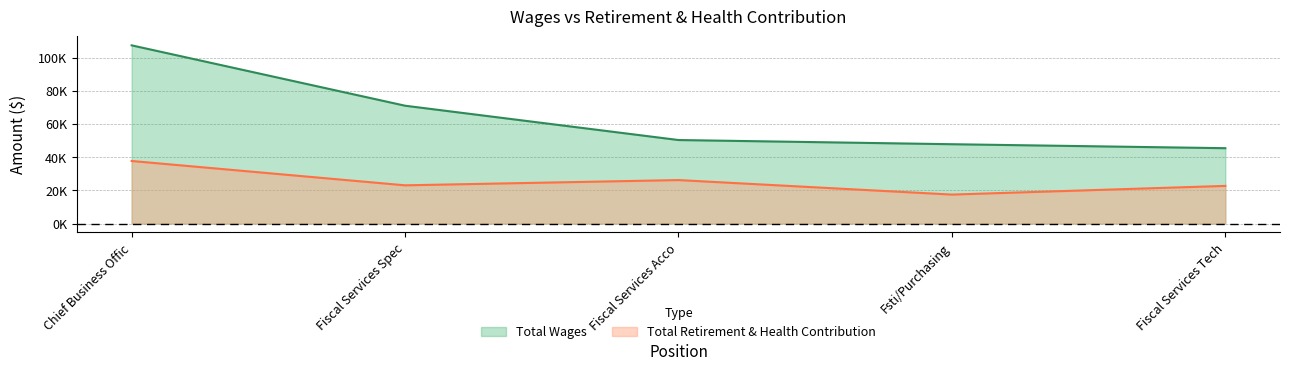

At which label does Total Wages first exceed 50329?

Chief Business Offic